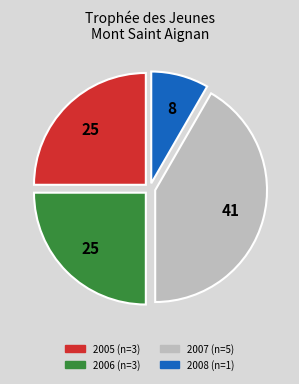

Is there a majority slice in this chart?

No